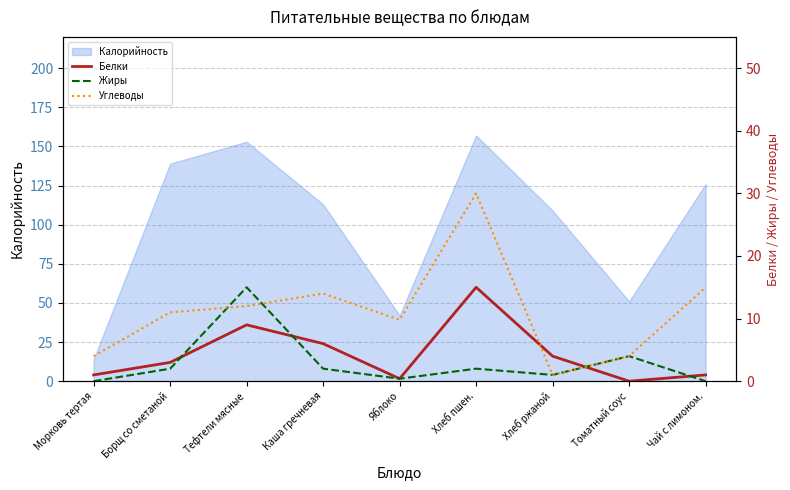

True or false: Белки and Углеводы cross at least once.

True